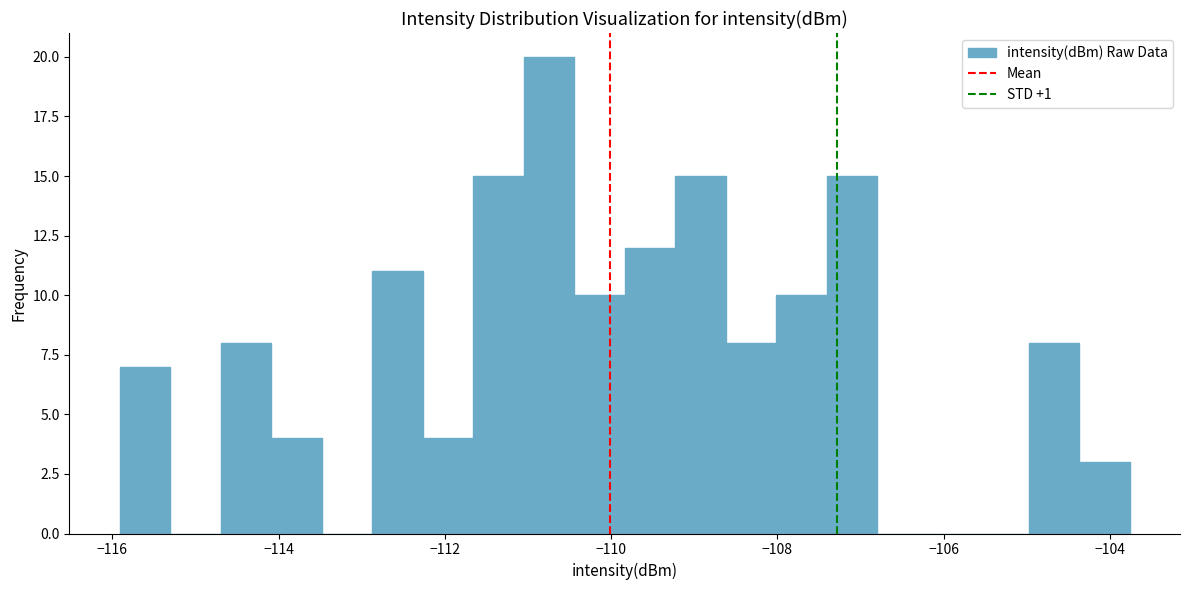

Read against the x-axis, roughly where is the centre of the tallest bar?

-110.8